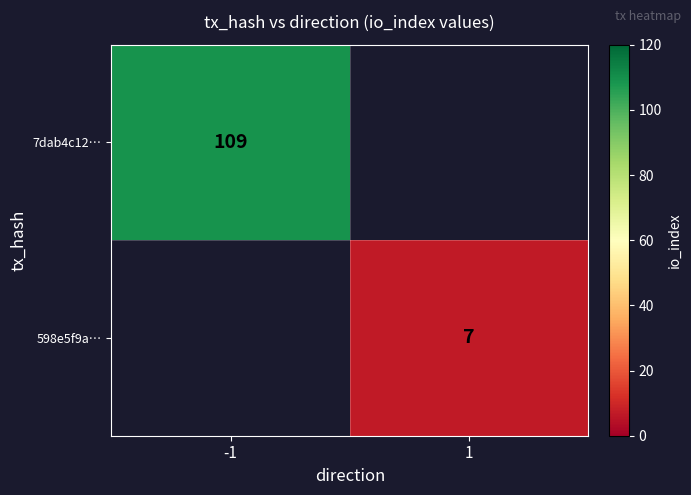

True or false: 7dab4c12… has a value of 109 at -1.

True